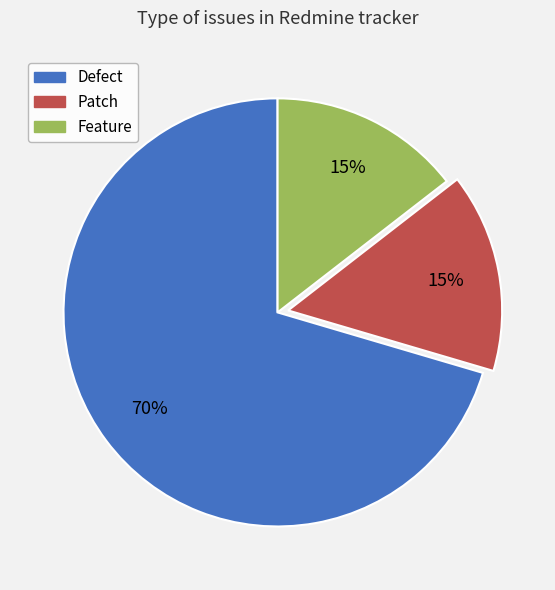

How many segments does this pie chart have?

3